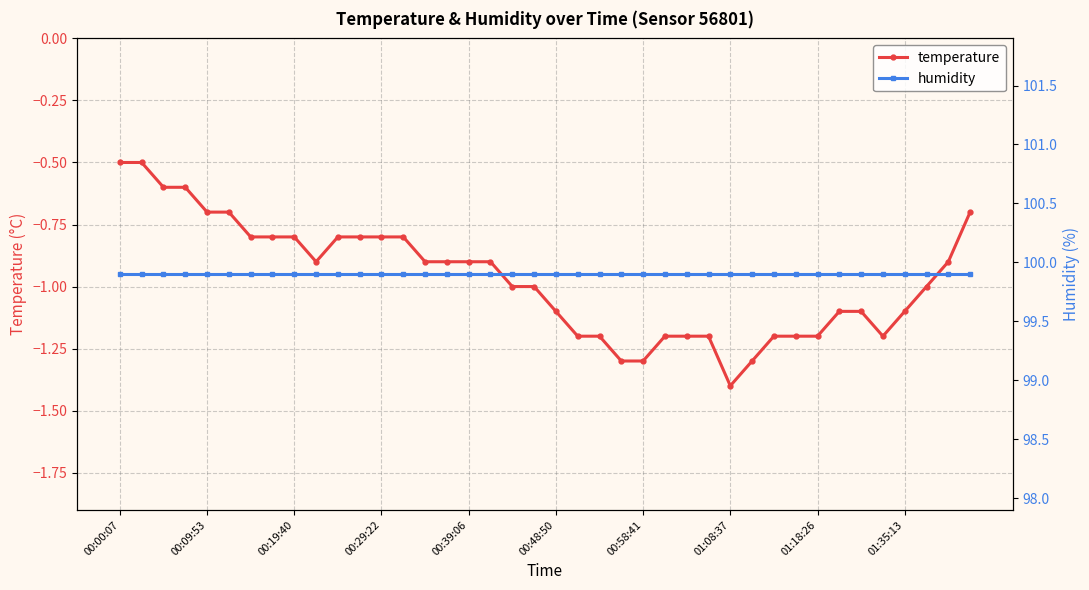

True or false: temperature has a value of -0.4 at 00:39:06.

False